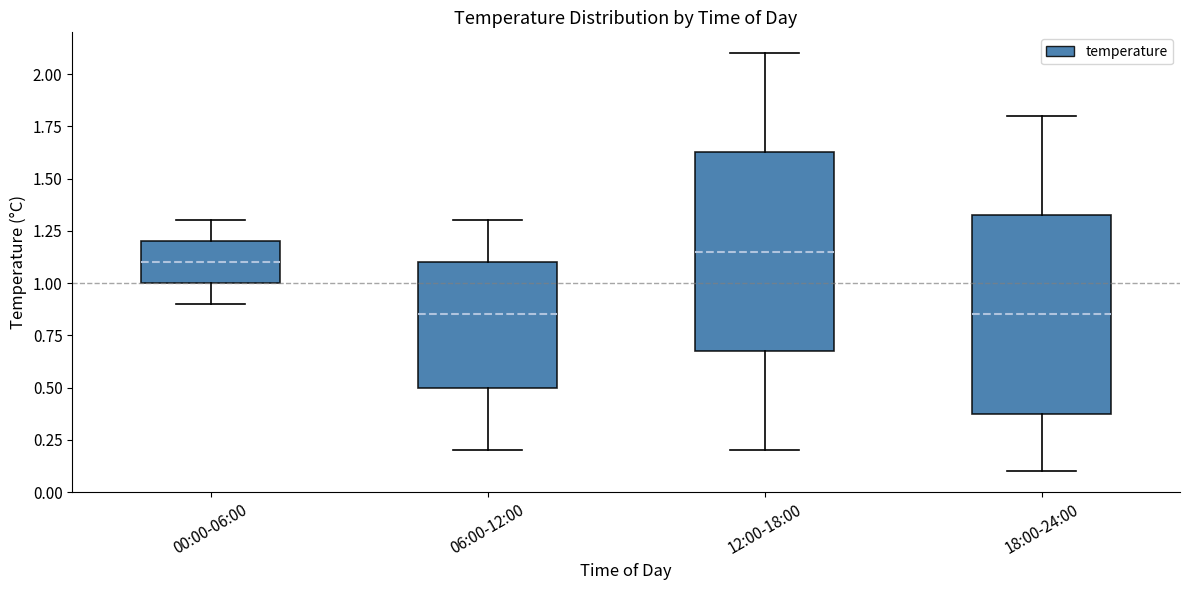

Reading left to right, transcribe this box plot: for each box, give where its median line is, the range the box spans, and where its two whiskers end, as read against the y-axis. The values are not printed on the chart, so give them approximately, as read against the axis.

00:00-06:00: median 1.10, box 1.00 to 1.20, whiskers 0.90 to 1.30
06:00-12:00: median 0.85, box 0.50 to 1.10, whiskers 0.20 to 1.30
12:00-18:00: median 1.15, box 0.70 to 1.65, whiskers 0.20 to 2.10
18:00-24:00: median 0.85, box 0.40 to 1.35, whiskers 0.10 to 1.80